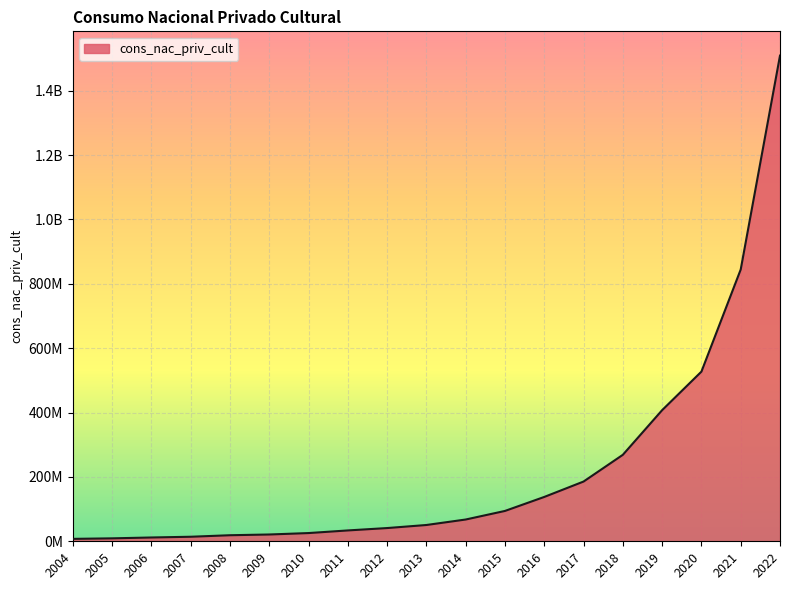

Does the chart display data point markers on the line(s)?

No